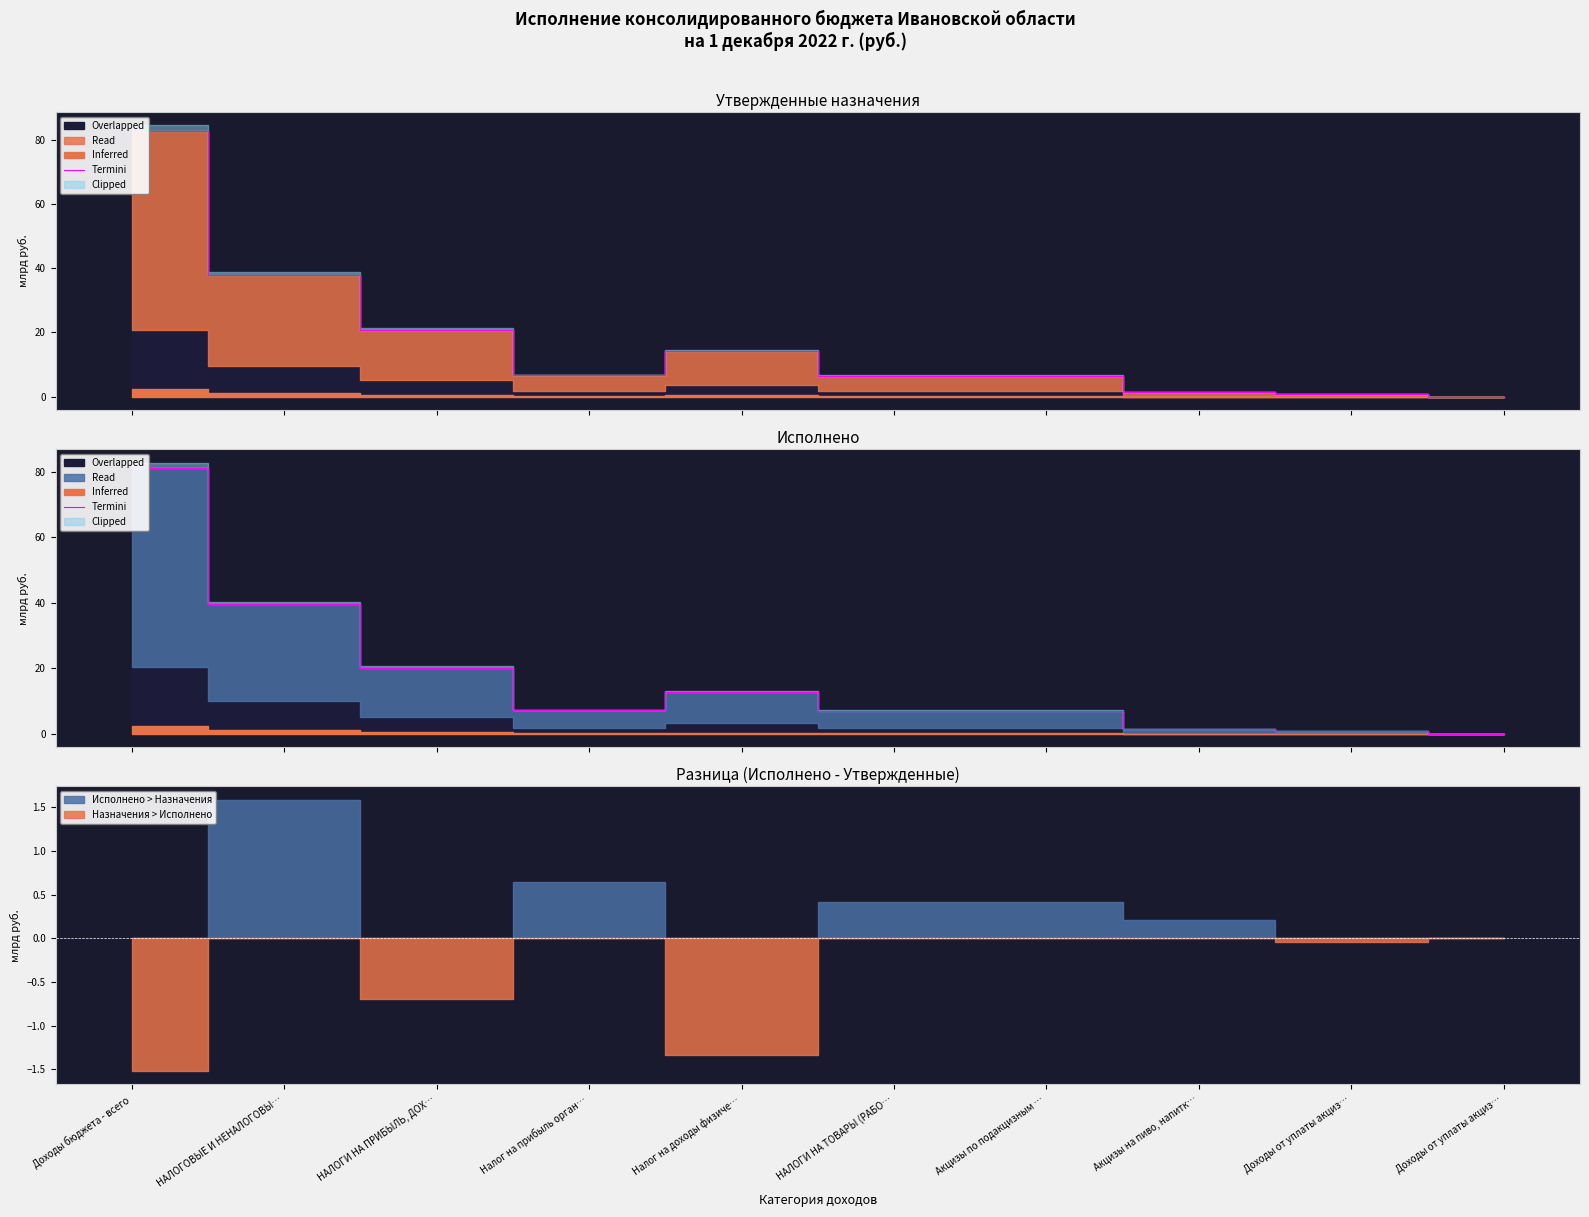

The value at НАЛОГОВЫЕ И НЕНАЛОГОВЫ… is 54.5. True or false?

False